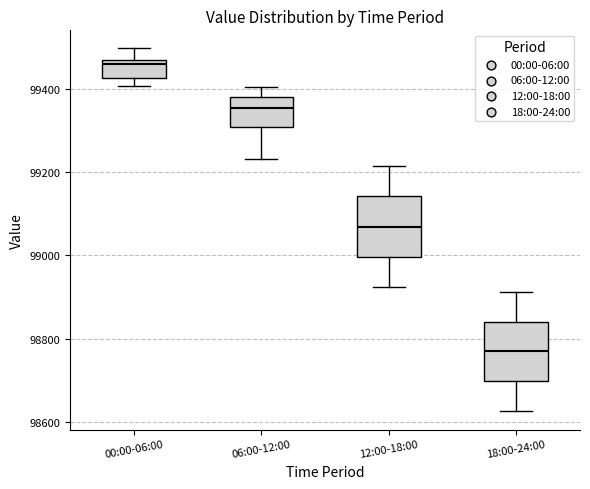

Where does the lower whisker of the box for 12:00-18:00 end on the y-axis? The values are not printed on the chart, so give them approximately, as read against the axis.

98920